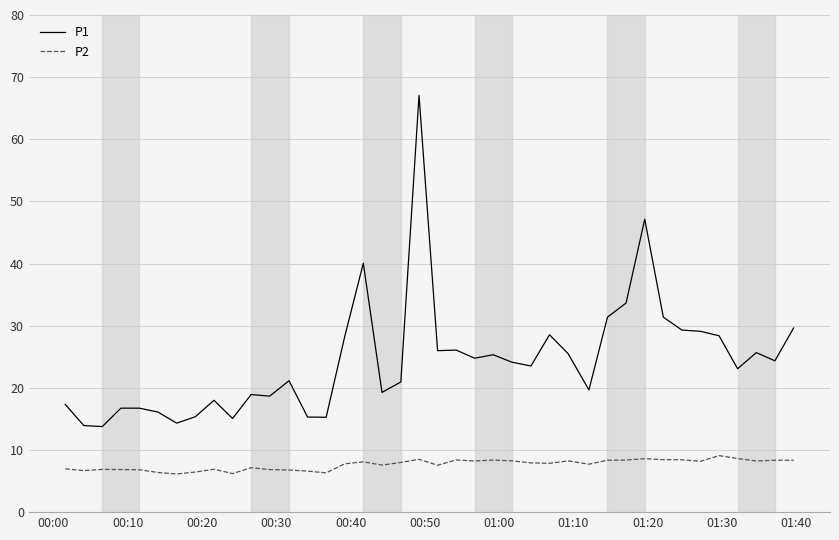

Which series has the largest total across all categories?

P1